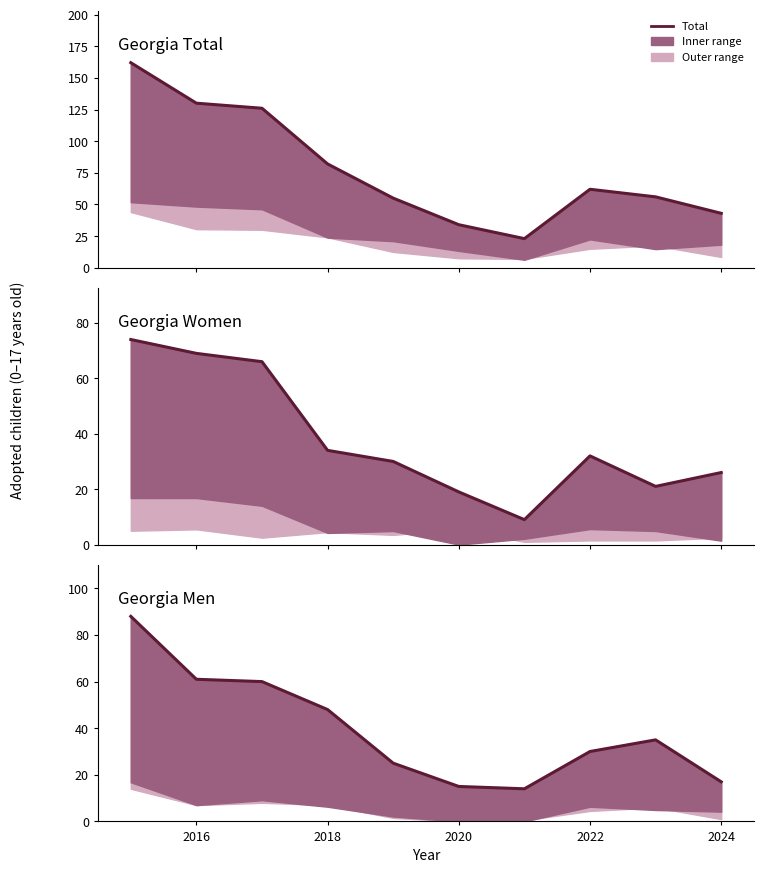

How many lines are shown in the chart?

3